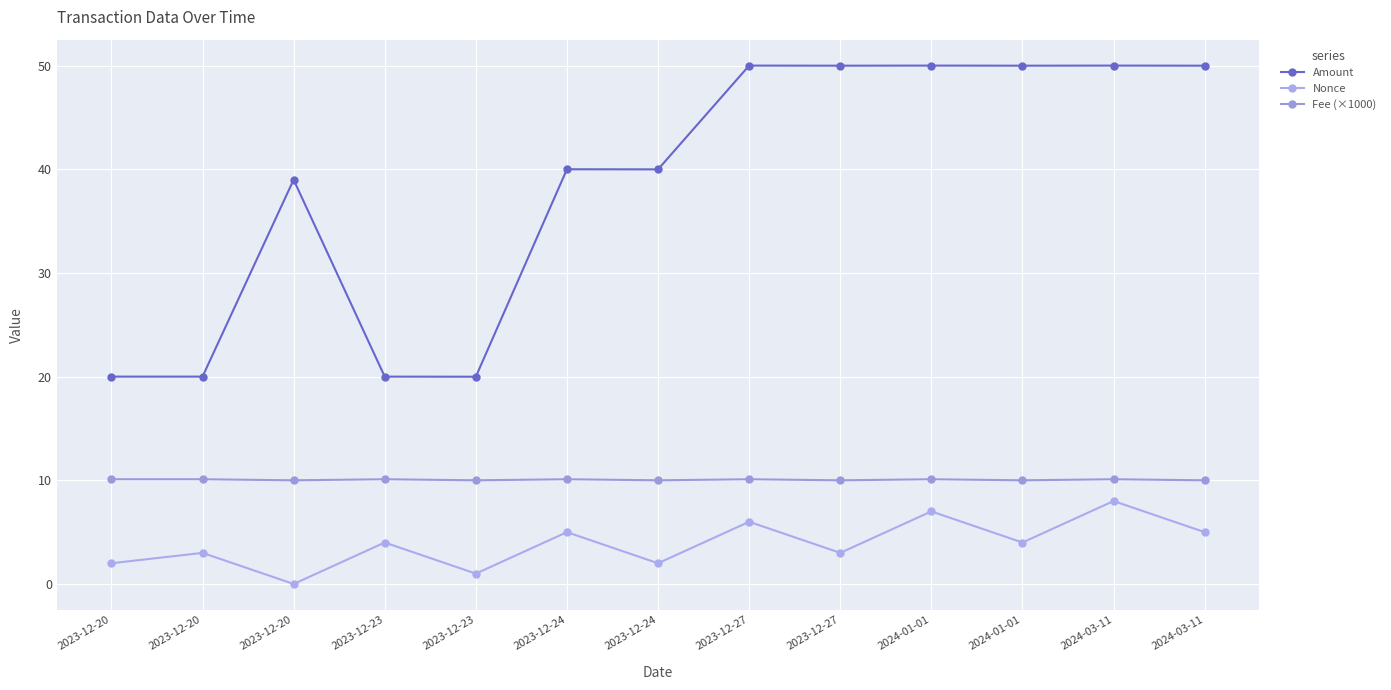

Reading left to right, list all the values displayed in this chart.

Amount: 2023-12-20=20.0	2023-12-20=20.0	2023-12-20=39.0	2023-12-23=20.0	2023-12-23=20.0	2023-12-24=40.0	2023-12-24=40.0	2023-12-27=50.0	2023-12-27=50.0	2024-01-01=50.0	2024-01-01=50.0	2024-03-11=50.0	2024-03-11=50.0
Nonce: 2023-12-20=2.0	2023-12-20=3.0	2023-12-20=0.0	2023-12-23=4.0	2023-12-23=1.0	2023-12-24=5.0	2023-12-24=2.0	2023-12-27=6.0	2023-12-27=3.0	2024-01-01=7.0	2024-01-01=4.0	2024-03-11=8.0	2024-03-11=5.0
Fee (×1000): 2023-12-20=10.1	2023-12-20=10.1	2023-12-20=10.0	2023-12-23=10.1	2023-12-23=10.0	2023-12-24=10.1	2023-12-24=10.0	2023-12-27=10.1	2023-12-27=10.0	2024-01-01=10.1	2024-01-01=10.0	2024-03-11=10.1	2024-03-11=10.0